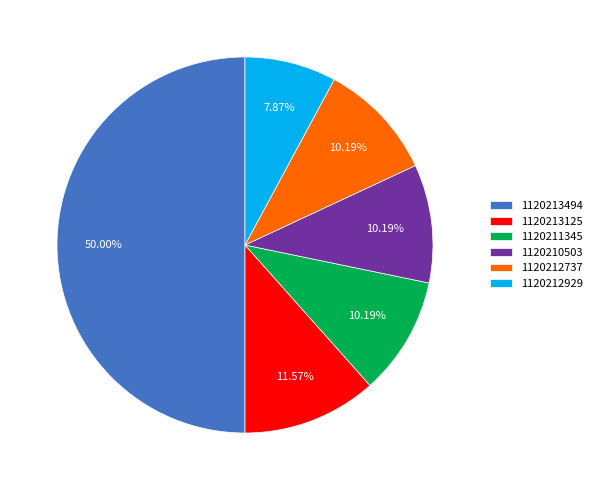

Which has a higher value, 1120212737 or 1120213494?

1120213494